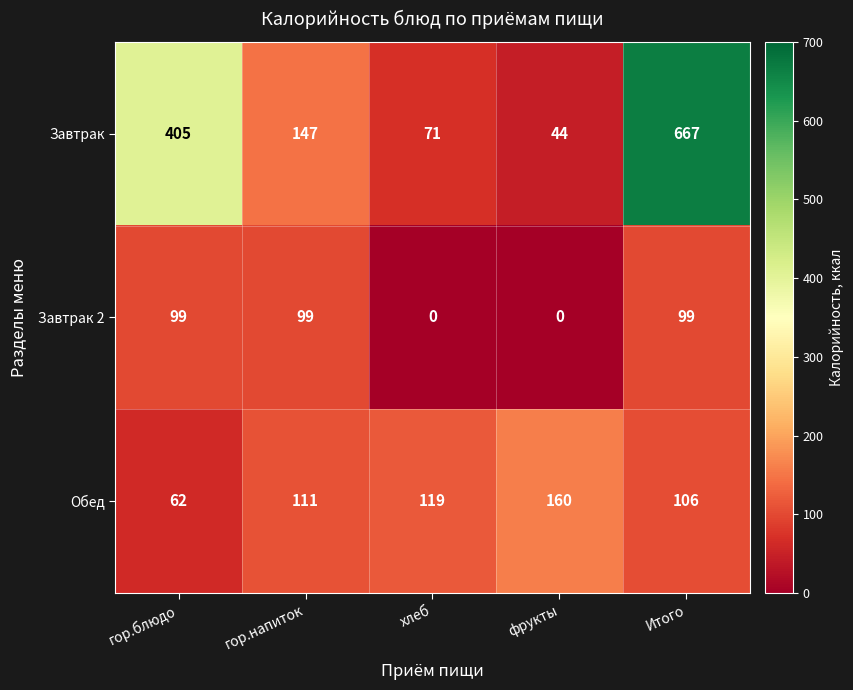

What is the greatest value displayed?

667